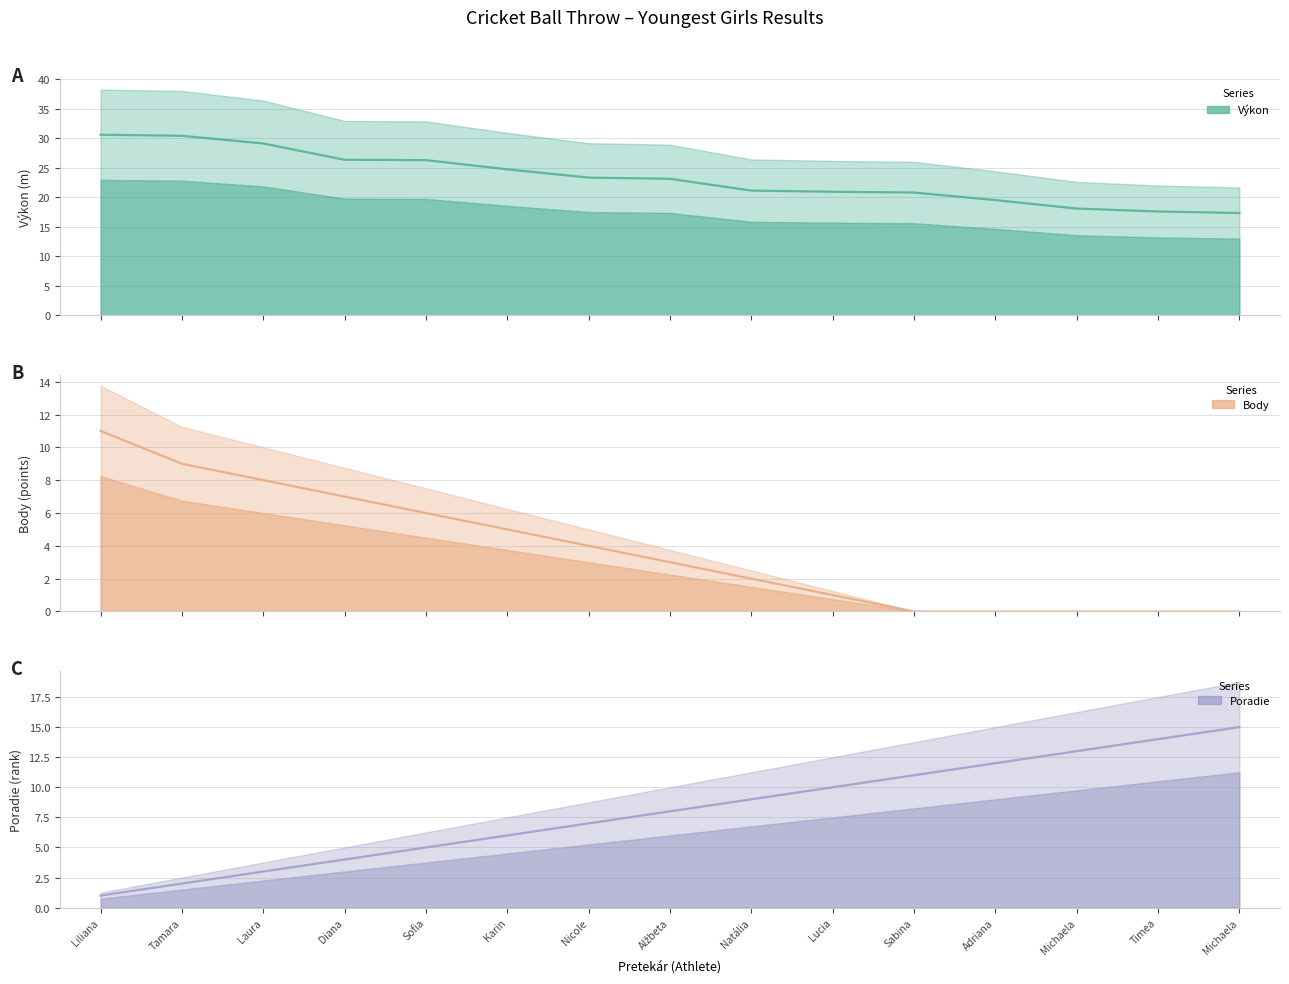

What is the label of the 10th point from the right?

Karin